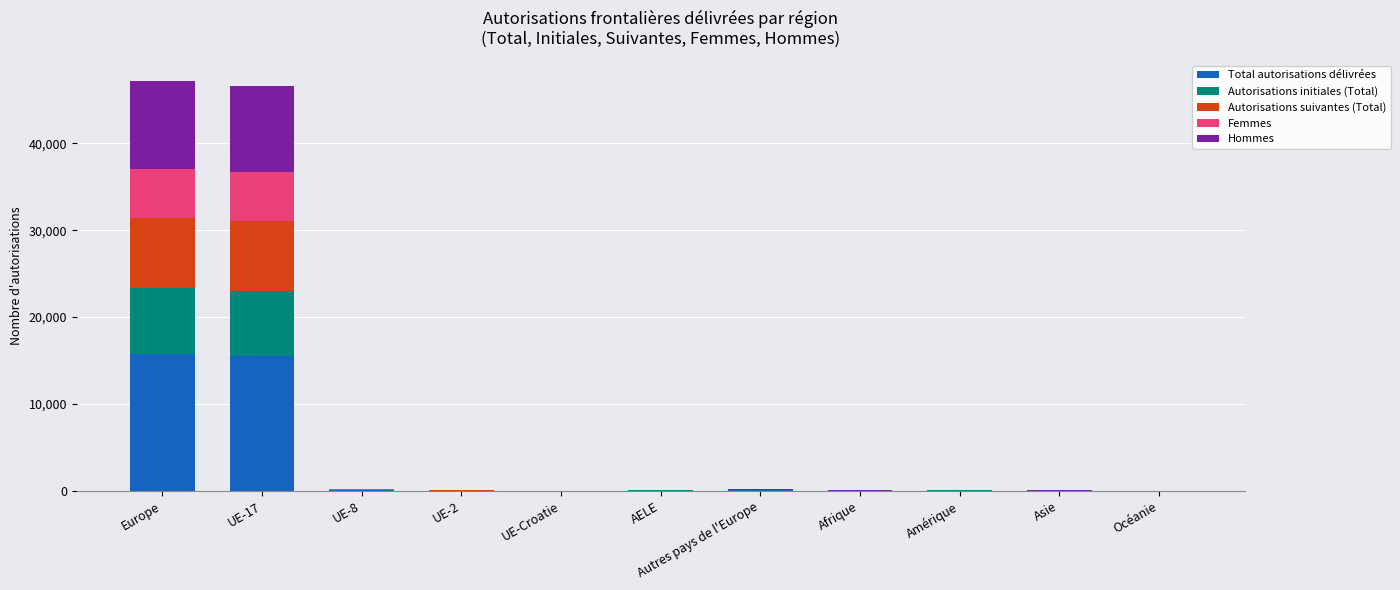

Where does the Autorisations suivantes (Total) series first go above 11?

Europe